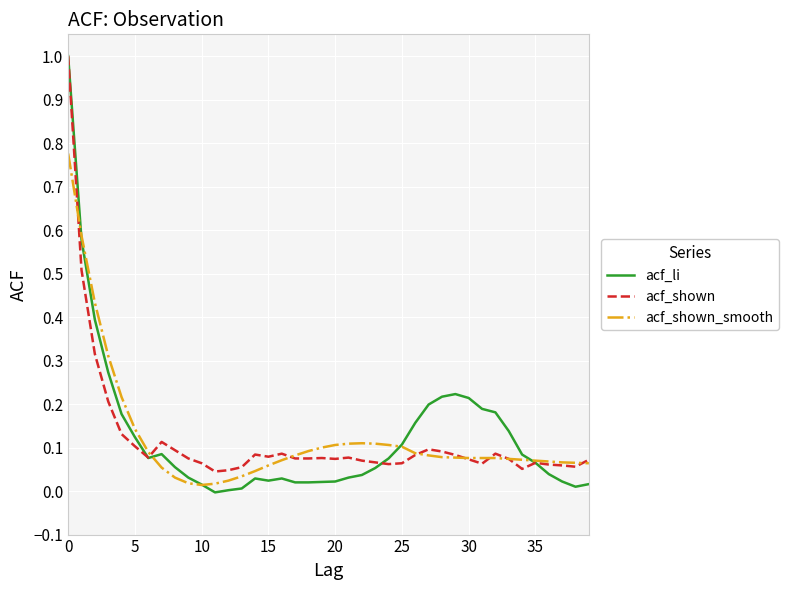

True or false: acf_shown and acf_shown_smooth cross at least once.

True